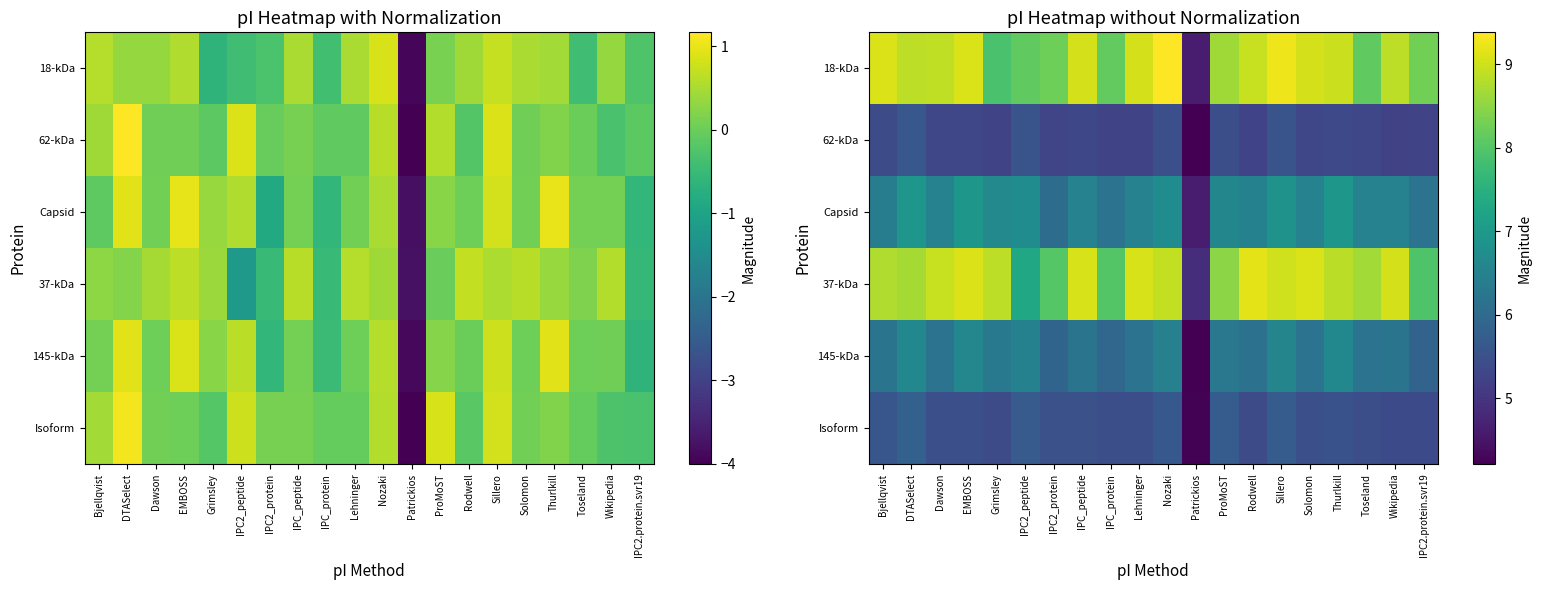

Which label corresponds to the largest value in the chart?

Nozaki